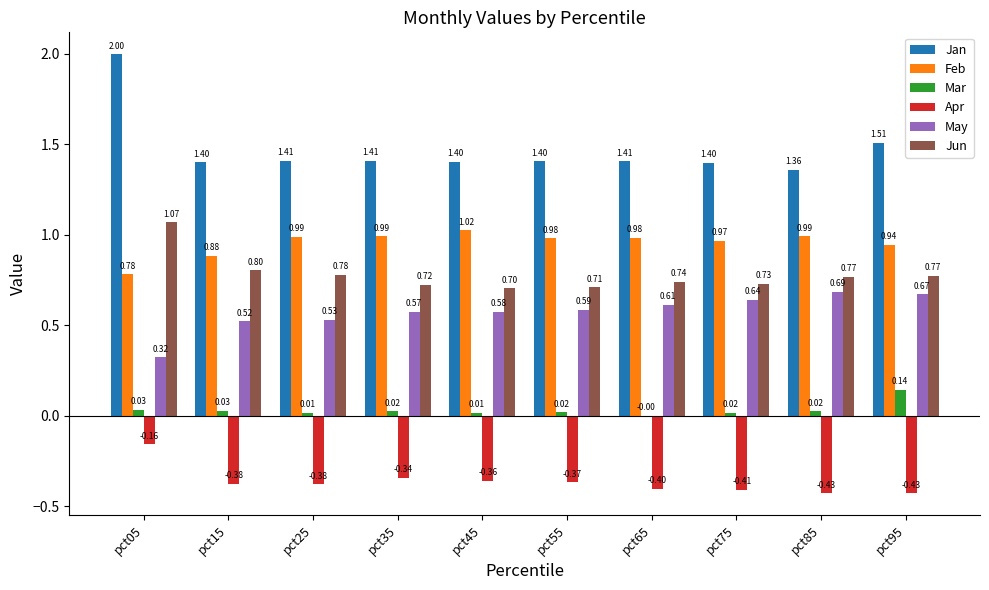

Read the Jan value at pct85.

1.4